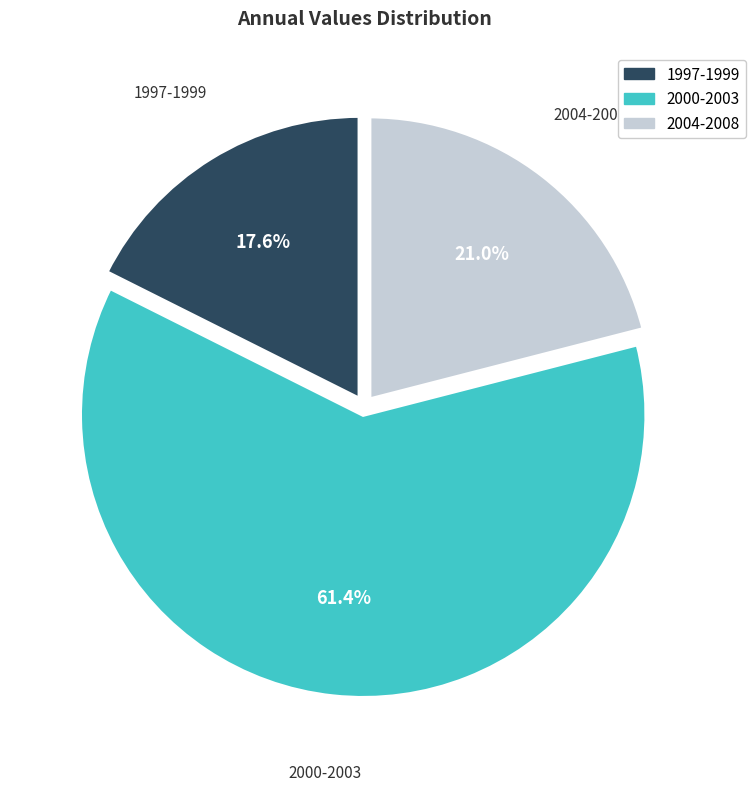

Is there any slice that represents more than half of the pie?

Yes